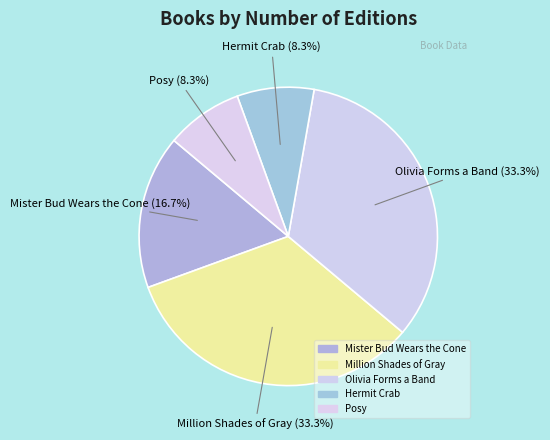

How many slices are in this pie chart?

5